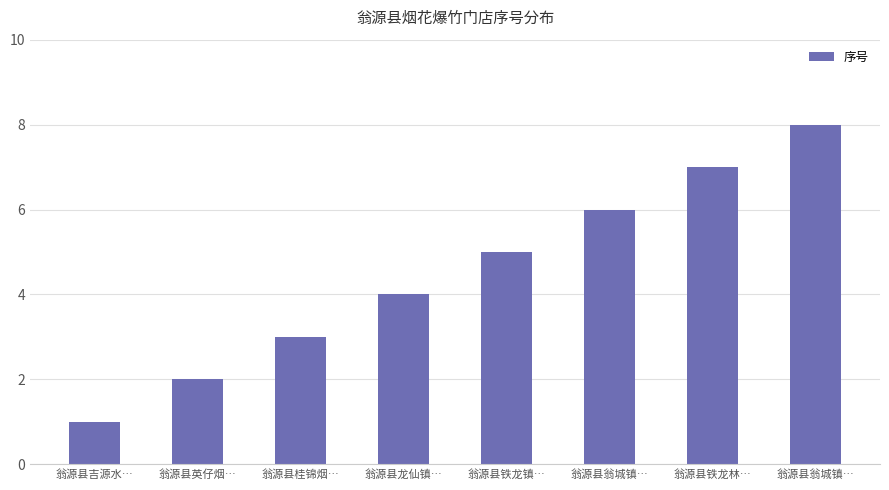

At which label is the value closest to 4?

翁源县龙仙镇…